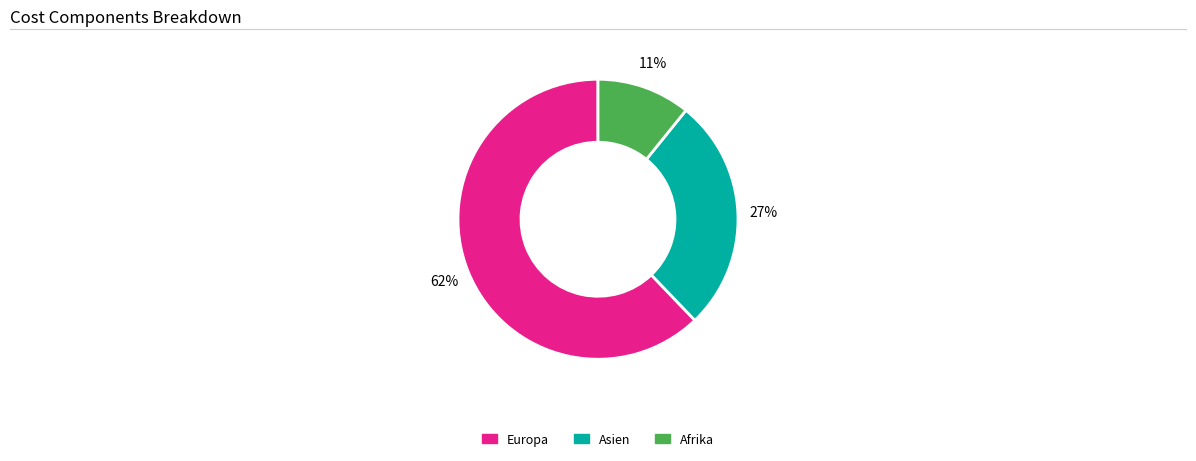

To the nearest percent, what portion does Europa represent?

62%